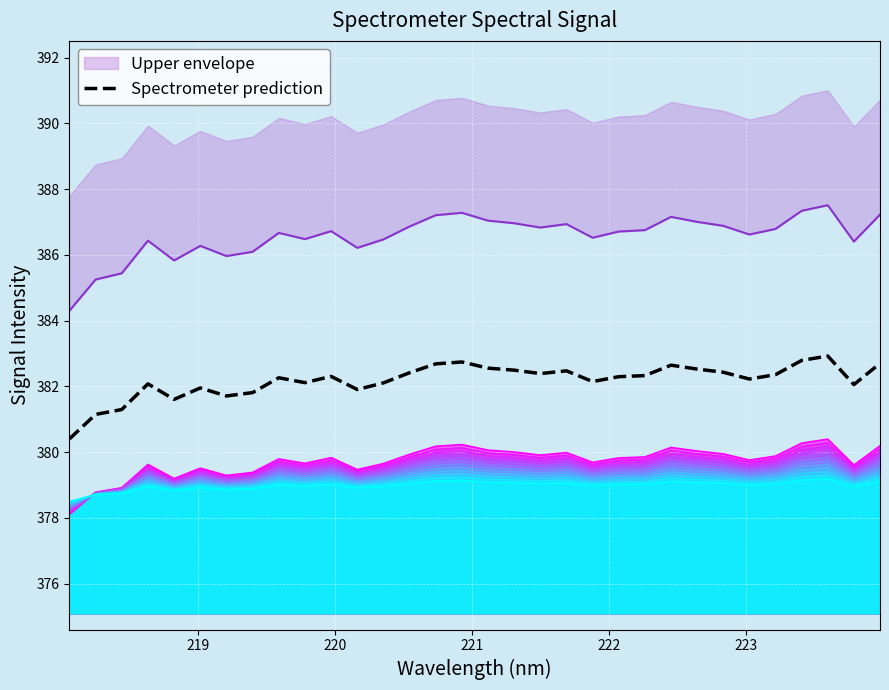

What is the maximum value shown in the chart?

382.9